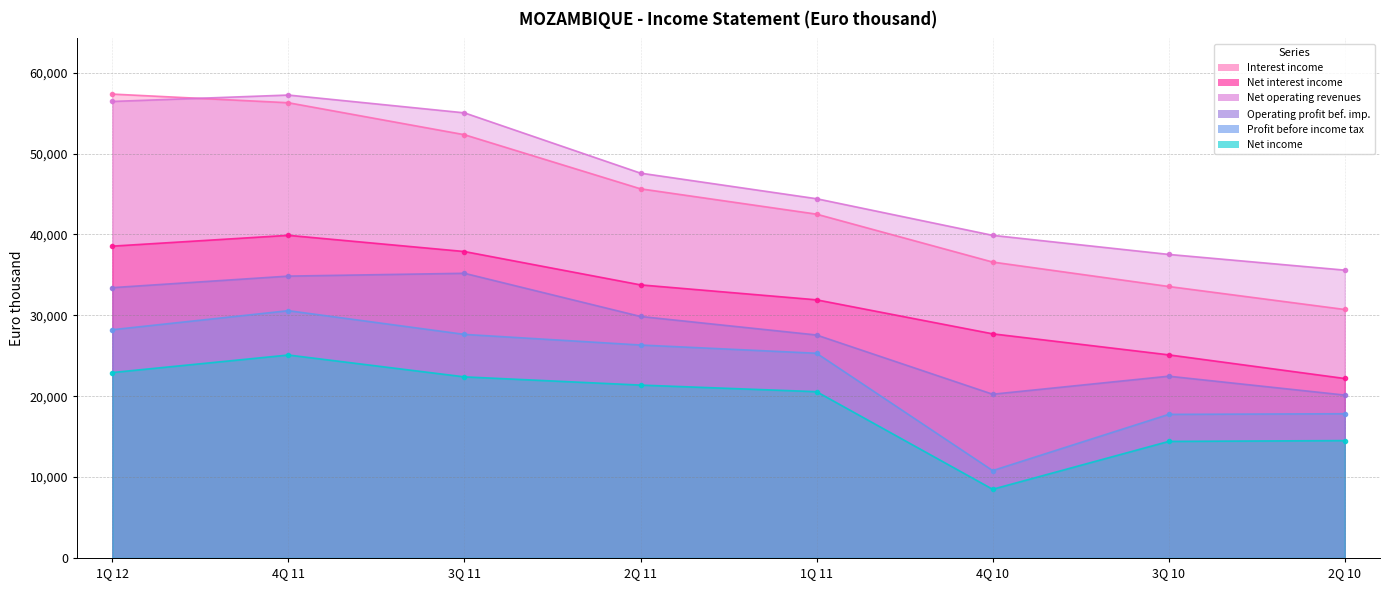

Where is the first local minimum for Profit before income tax?

4Q 10